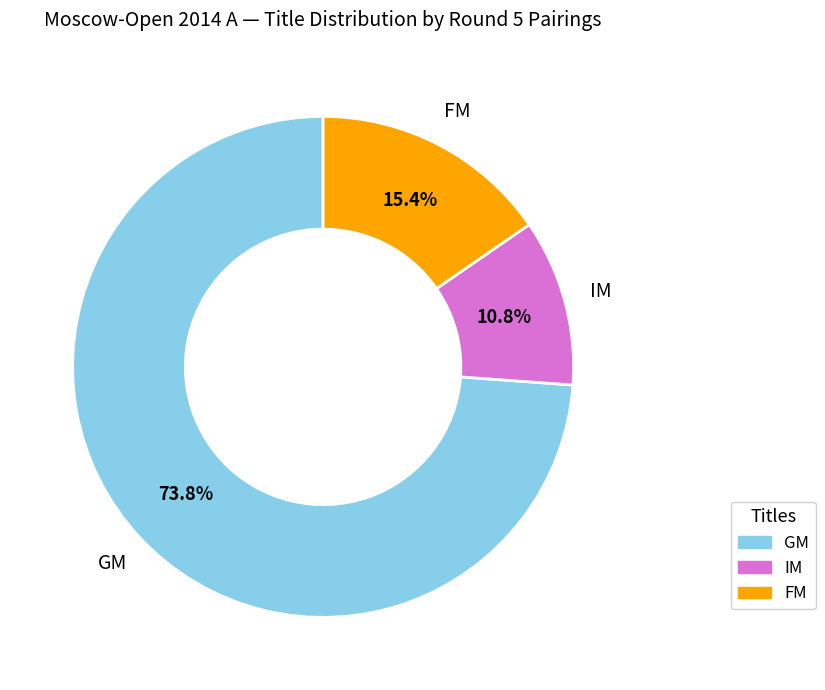

Which slice is the smallest?

IM